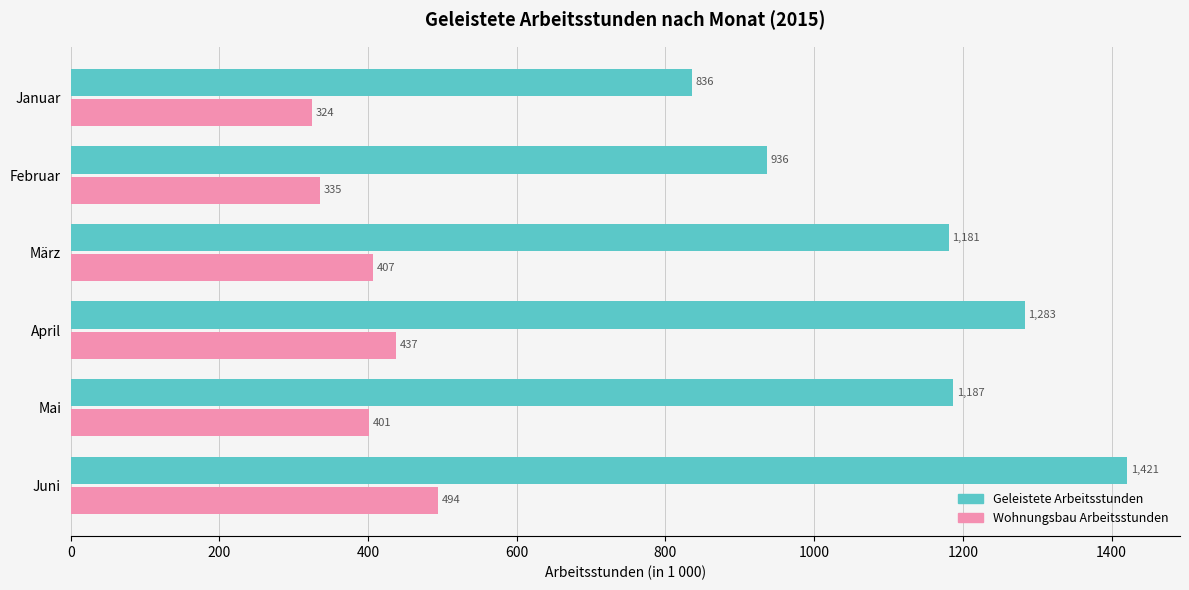

What is the average value of the Wohnungsbau Arbeitsstunden series?

400